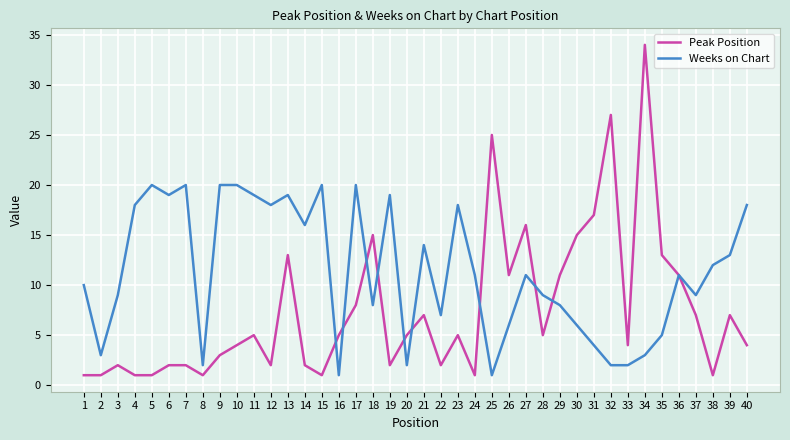

Reading right to left, what are all the values shown in this chart?

Peak Position: 4	7	1	7	11	13	34	4	27	17	15	11	5	16	11	25	1	5	2	7	5	2	15	8	5	1	2	13	2	5	4	3	1	2	2	1	1	2	1	1
Weeks on Chart: 18	13	12	9	11	5	3	2	2	4	6	8	9	11	6	1	11	18	7	14	2	19	8	20	1	20	16	19	18	19	20	20	2	20	19	20	18	9	3	10